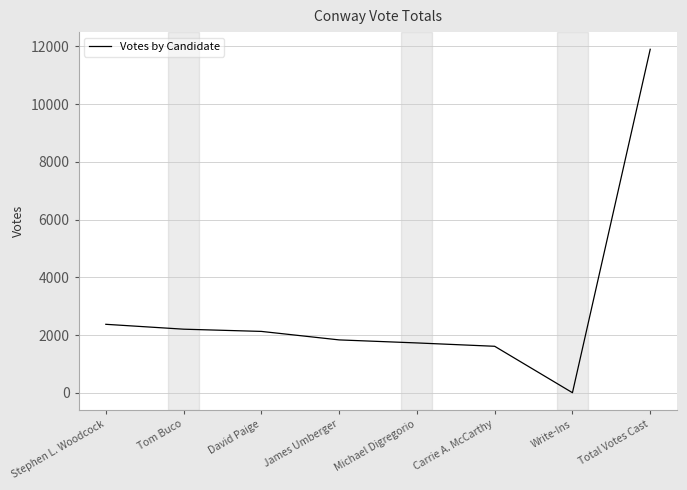

Which label corresponds to the smallest value in the chart?

Write-Ins